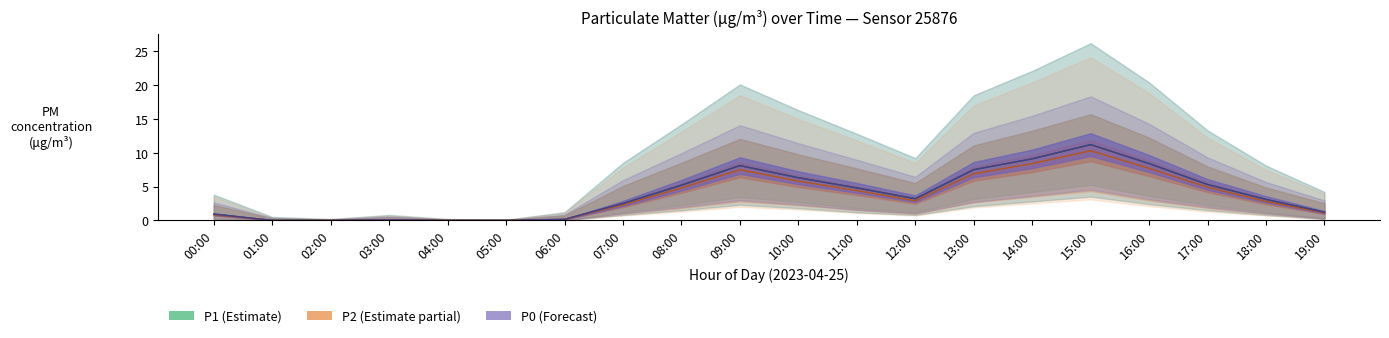

What is the average value of the P0 series?

3.9